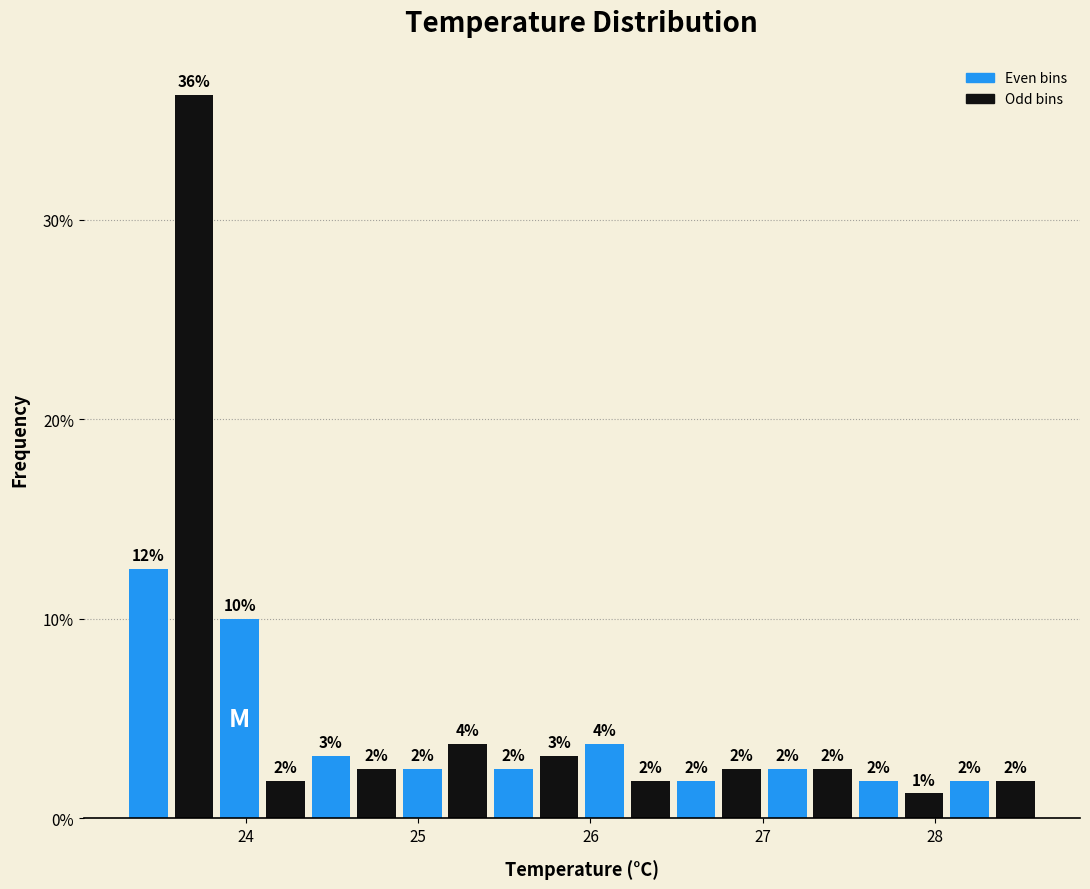

Around what value on the x-axis is the tallest bar? Give the approximate position of its centre, as read against the axis.

23.7